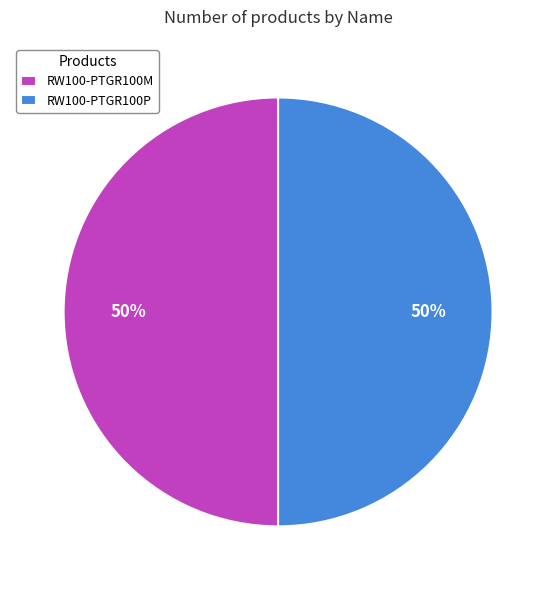

Do RW100-PTGR100M and RW100-PTGR100P together represent more than half of the pie?

Yes